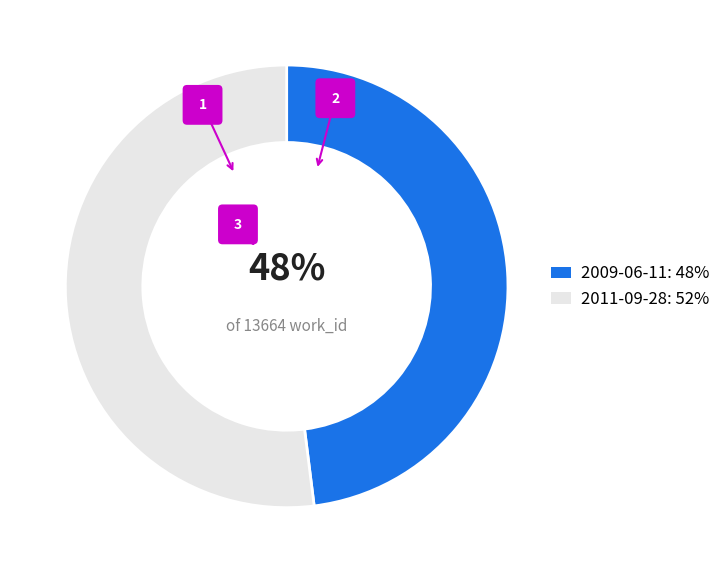

What percentage is the 2011-09-28 slice, to the nearest percent?

52%